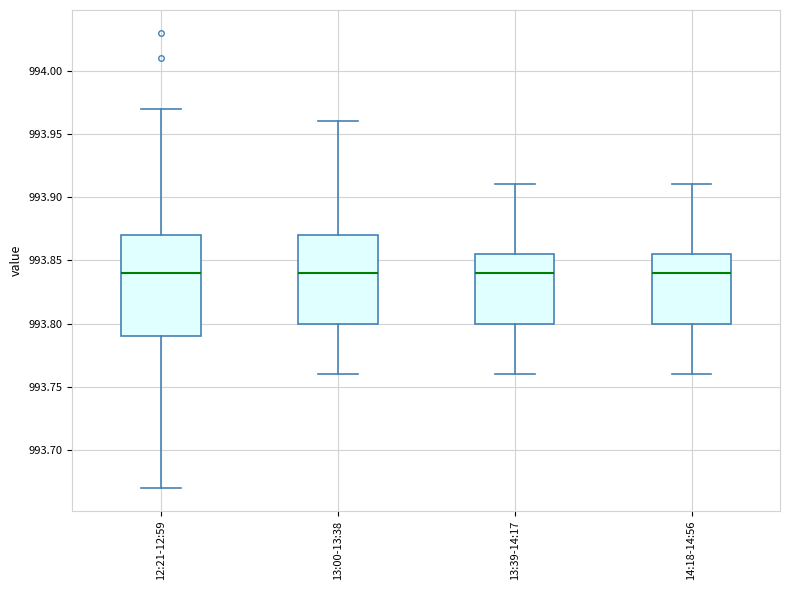

Reading left to right, read every box against the y-axis: the position of its median line, the range the box covers, and the ends of its whiskers. The values are not printed on the chart, so give them approximately, as read against the axis.

12:21-12:59: median 993.840, box 993.790 to 993.870, whiskers 993.670 to 993.970
13:00-13:38: median 993.840, box 993.800 to 993.870, whiskers 993.760 to 993.960
13:39-14:17: median 993.840, box 993.800 to 993.855, whiskers 993.760 to 993.910
14:18-14:56: median 993.840, box 993.800 to 993.855, whiskers 993.760 to 993.910